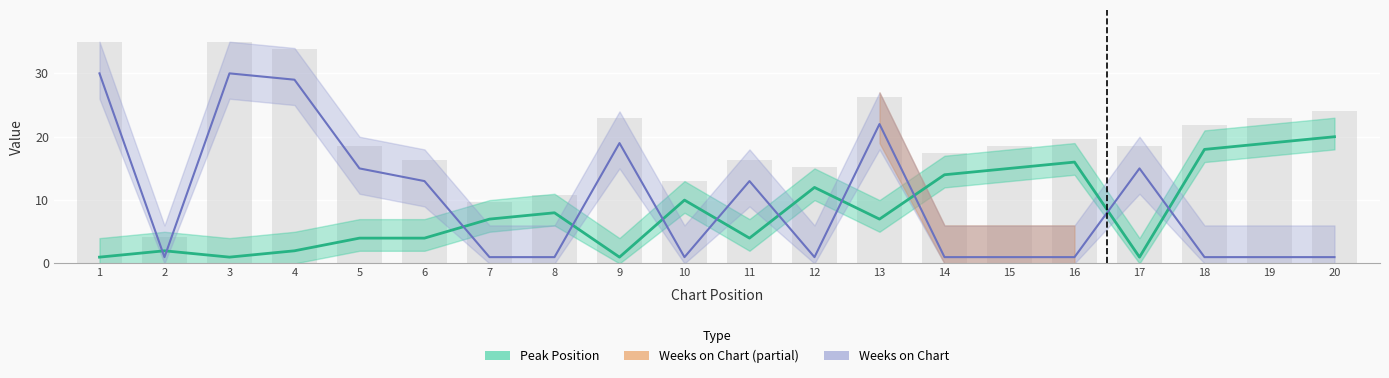

Are the bars horizontal?

No